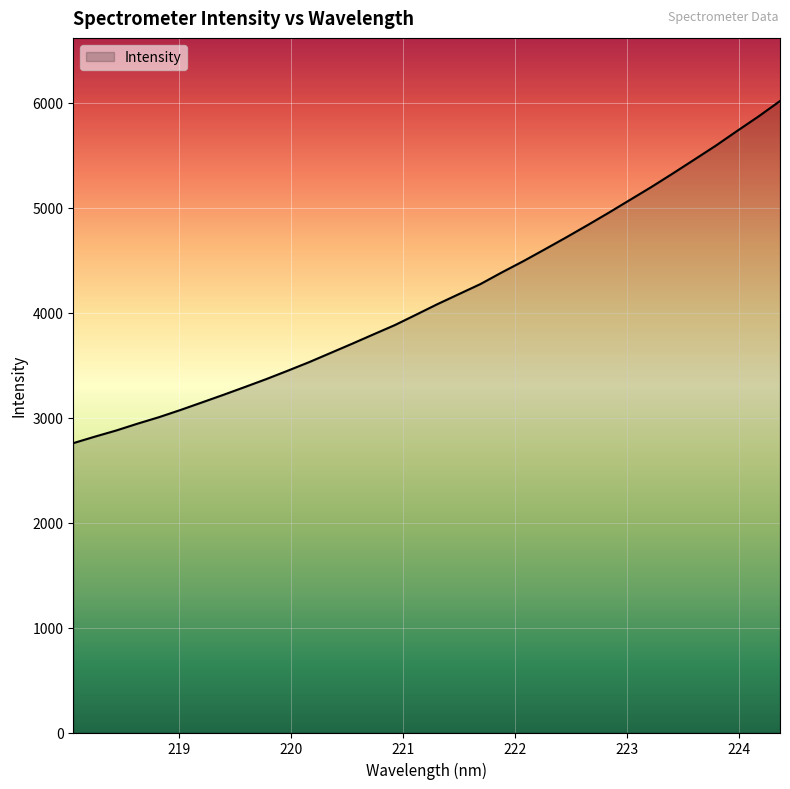

What is the greatest value displayed?

6016.4